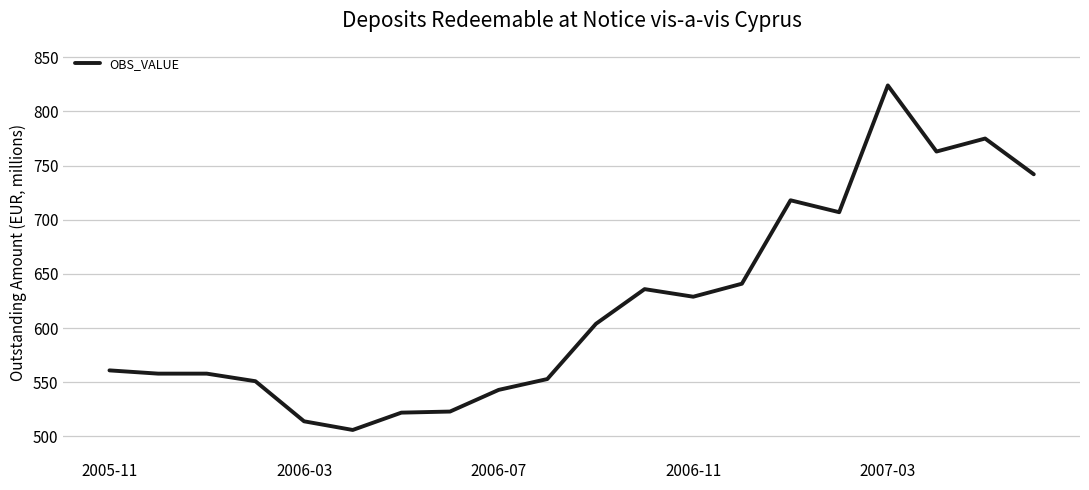

What is the maximum value shown in the chart?

824